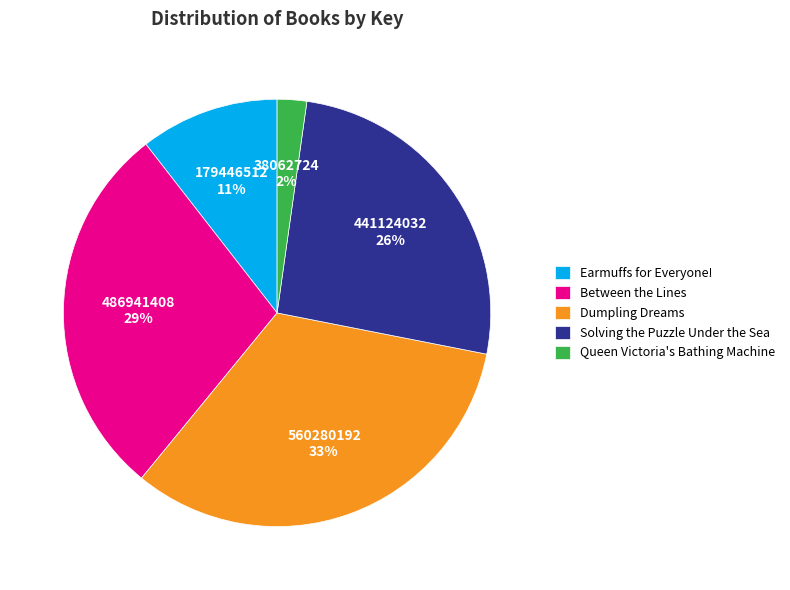

To the nearest percent, what percentage of the pie is Solving the Puzzle Under the Sea?

26%